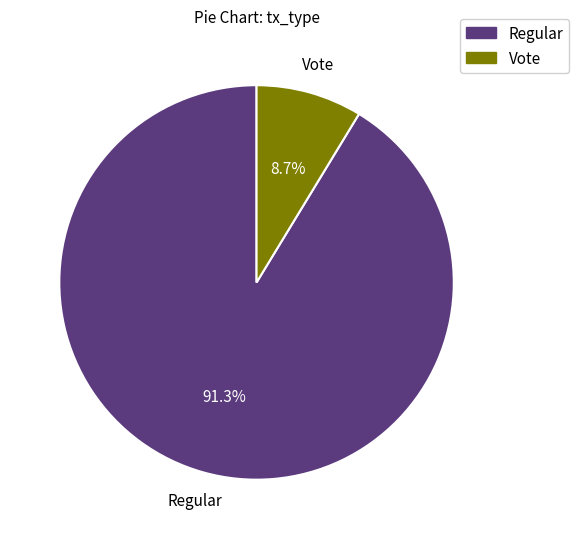

Which slice is the smallest?

Vote